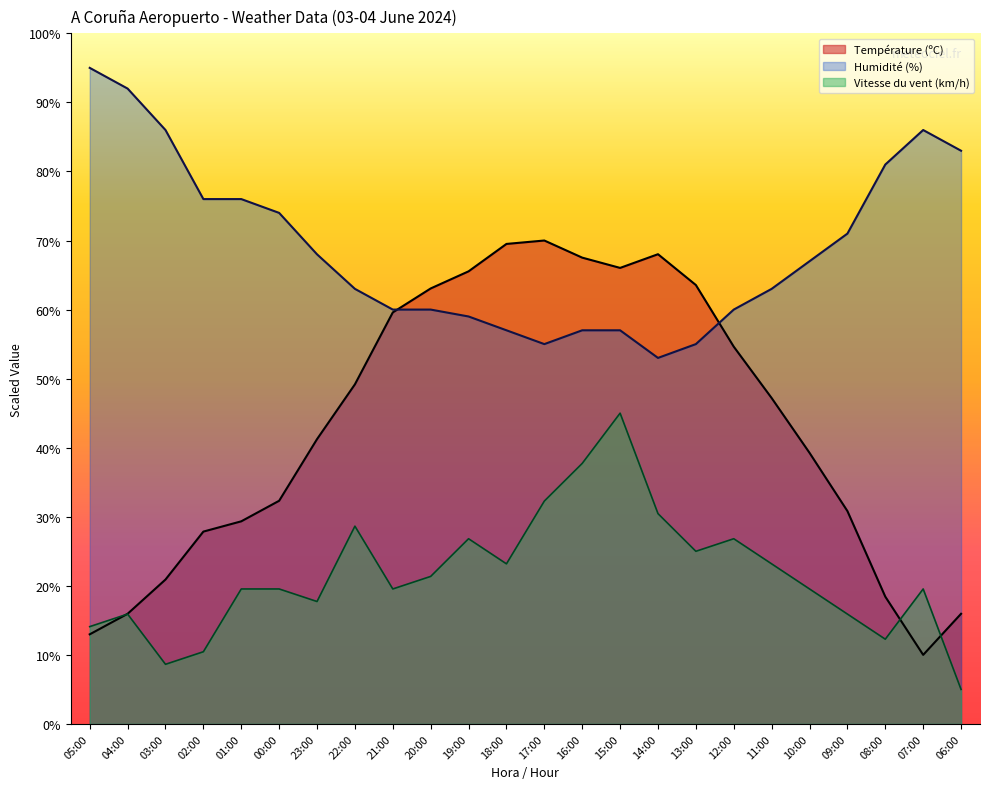

Between 13:00 and 18:00, which is larger?

18:00